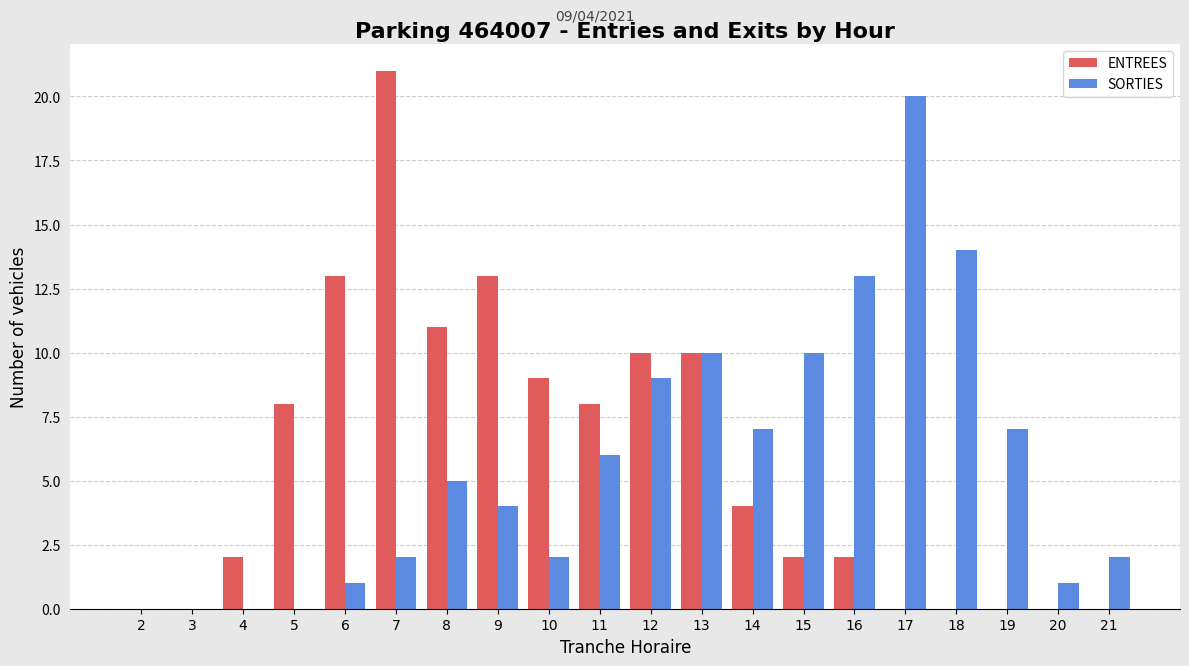

What is the total value across all series at 12?

19